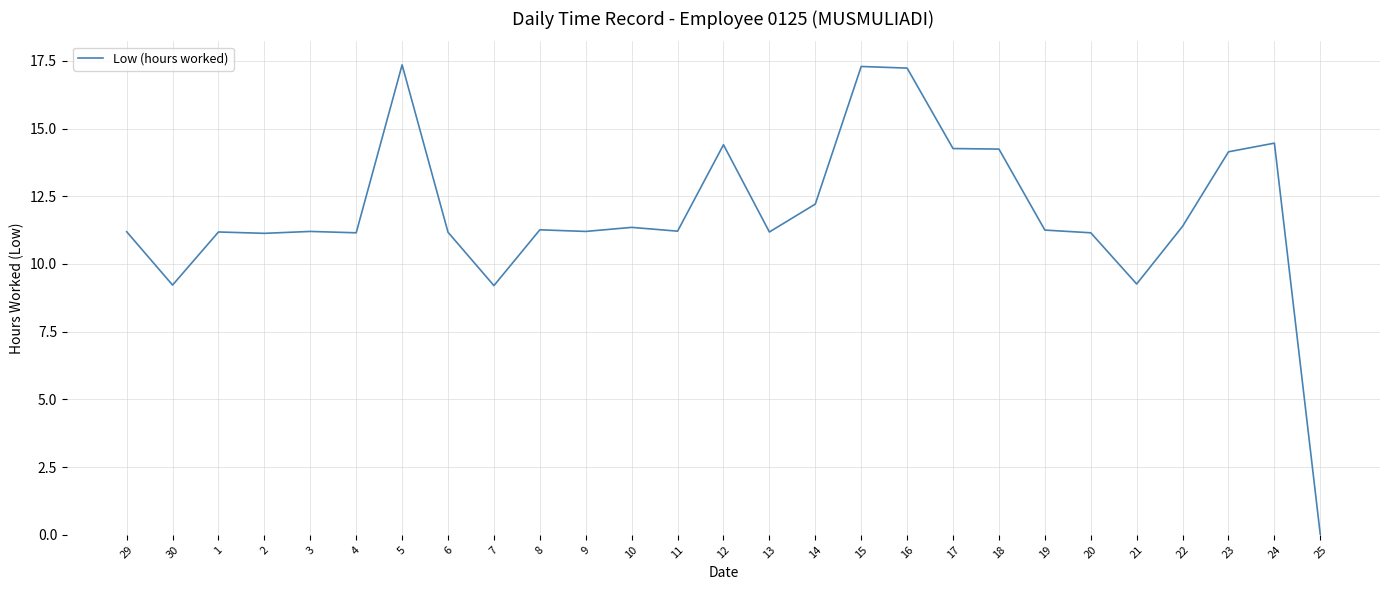

Count the number of categories in the chart.

27